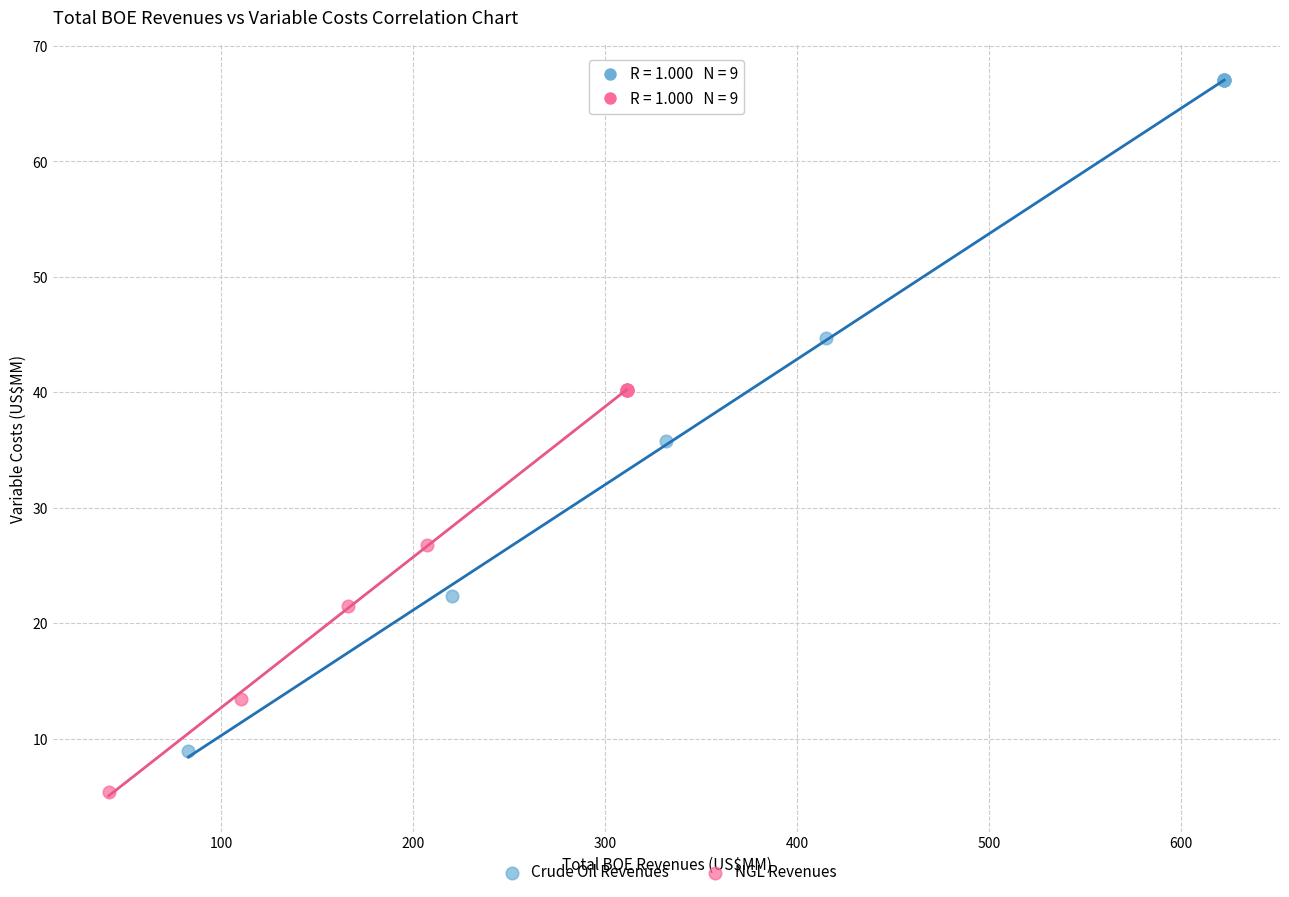

Which series reaches the maximum Y coordinate?

Crude Oil Revenues